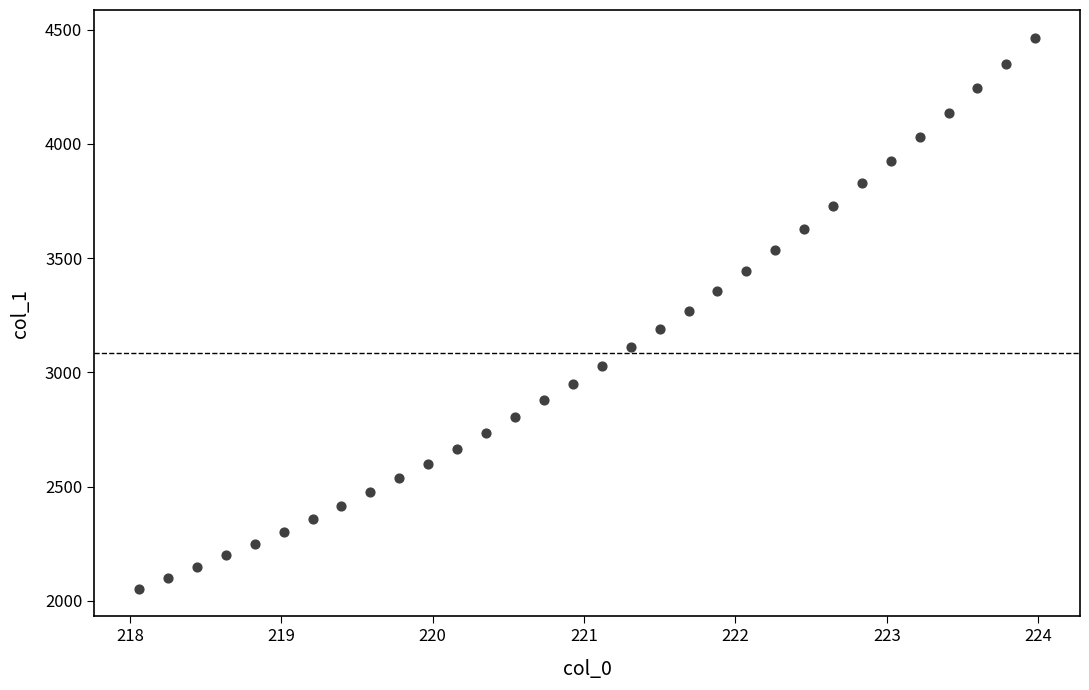

What is the range of Y values (max minus min)?

2412.3